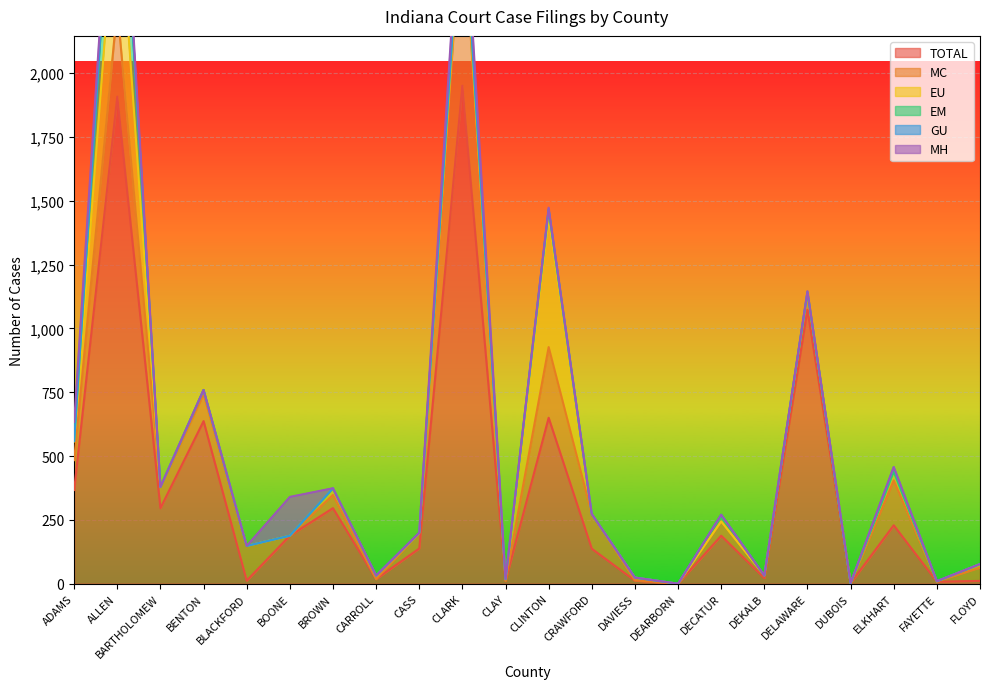

How many lines are shown in the chart?

6